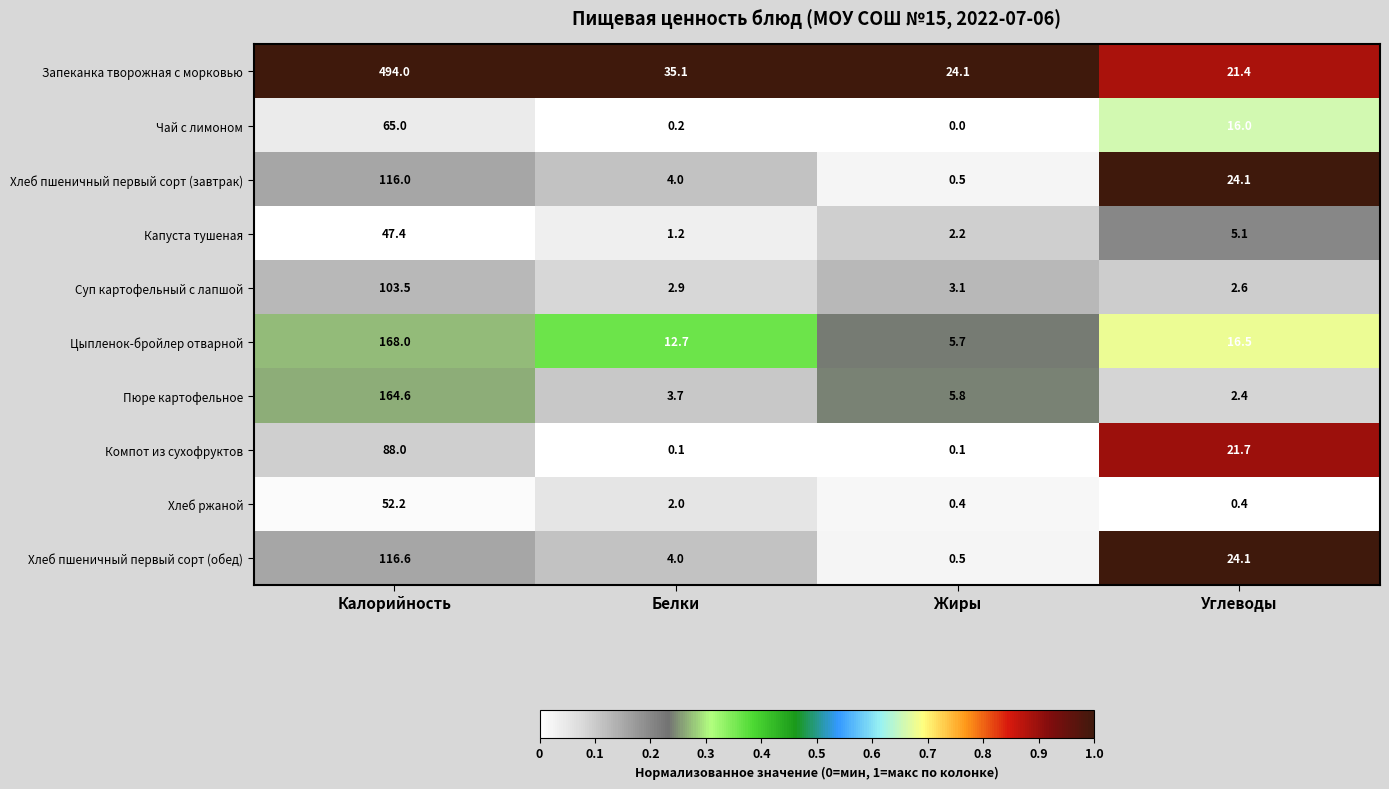

Is the value of Хлеб пшеничный первый сорт (обед) at Калорийность greater than the value of Пюре картофельное at Жиры?

Yes